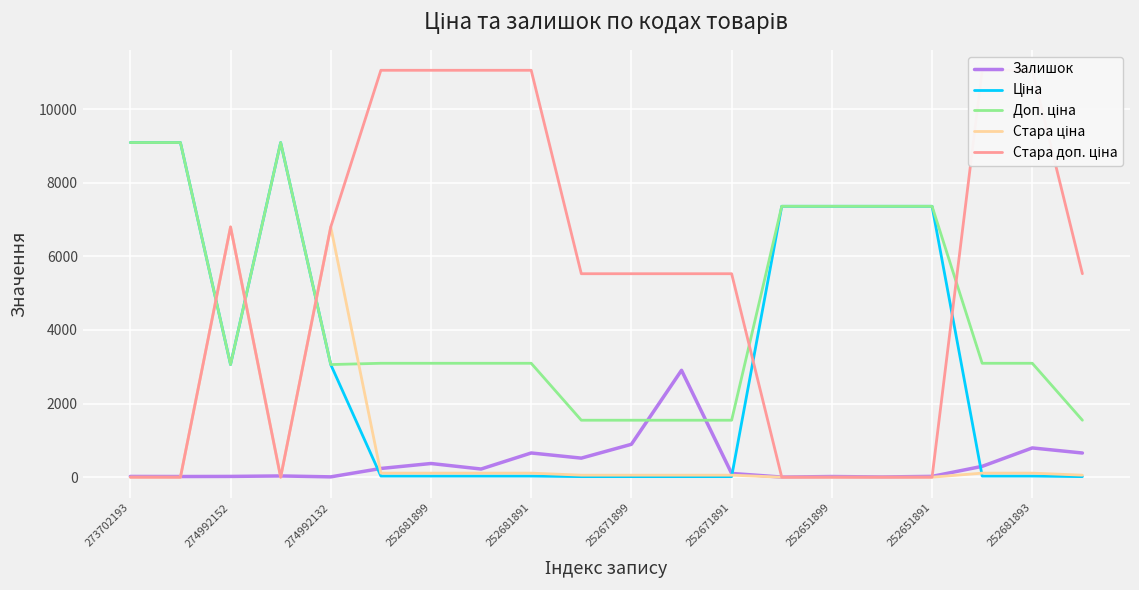

Where does the Доп. ціна series first go above 3095?

273702193